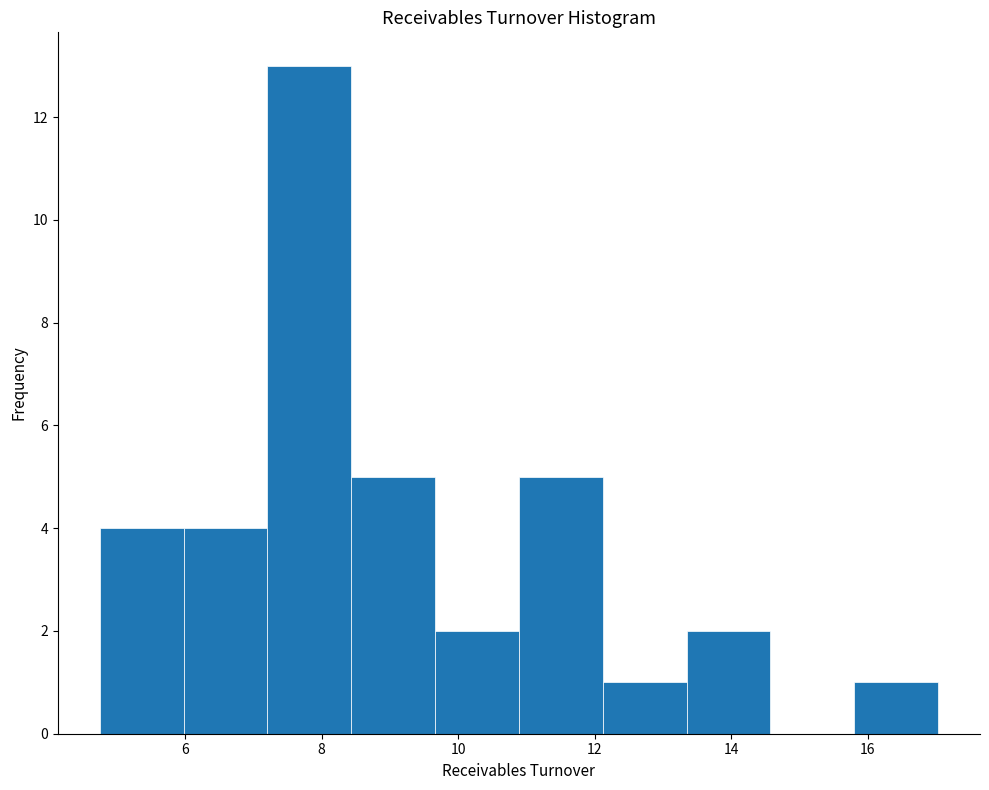

How tall is the bar that spans 7.2 to 8.4 on the x-axis? Neither the bar edges nor the heights are printed on the chart, so give them approximately, as read against the axes.

13